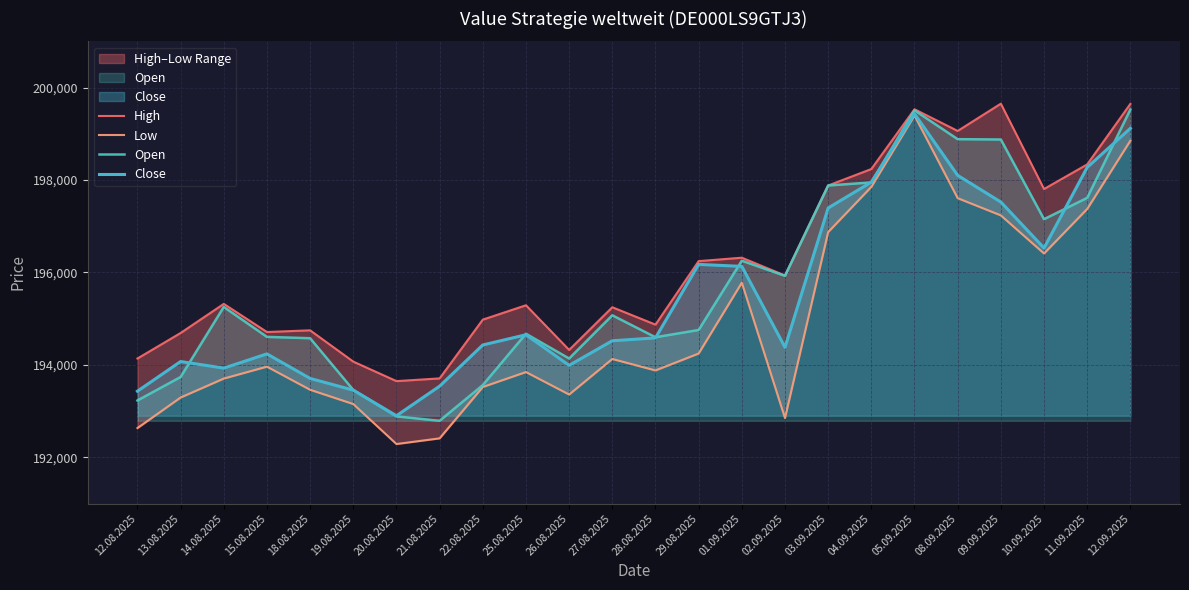

Is the value of Close at 28.08.2025 greater than the value of High at 04.09.2025?

No